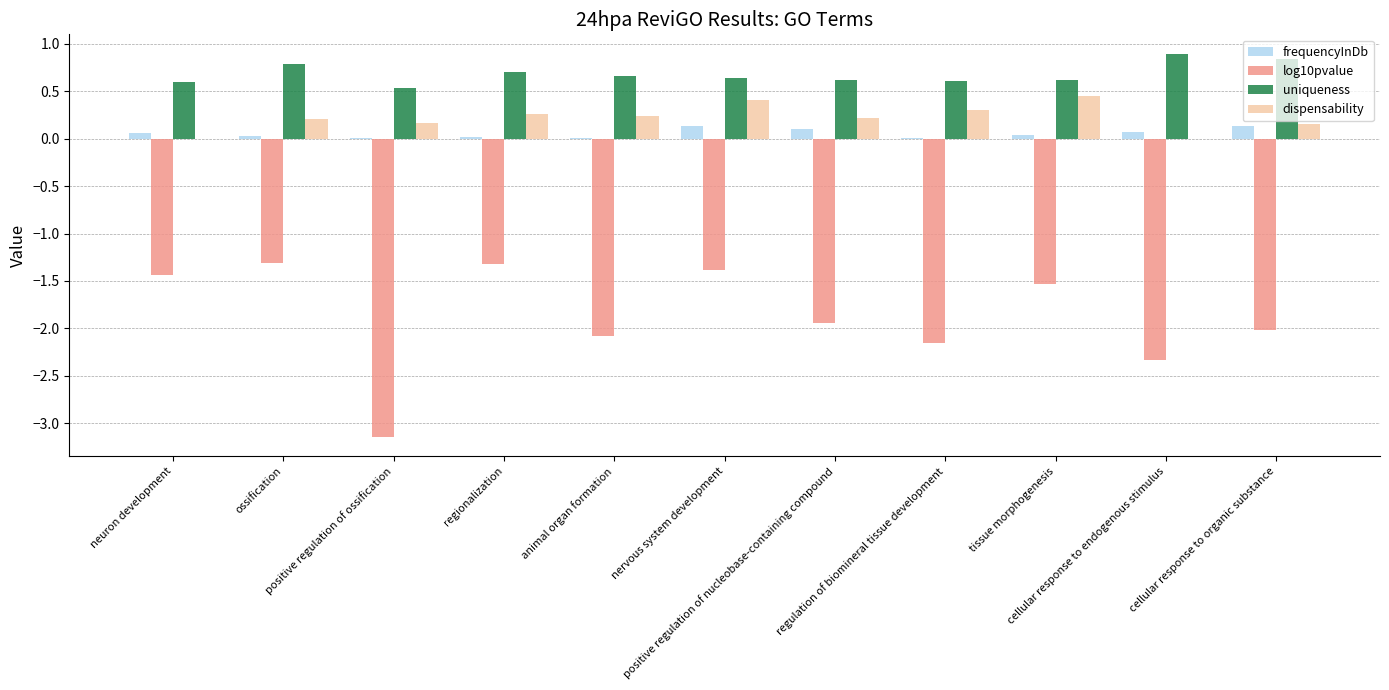

What is the sum of all uniqueness values?

7.5